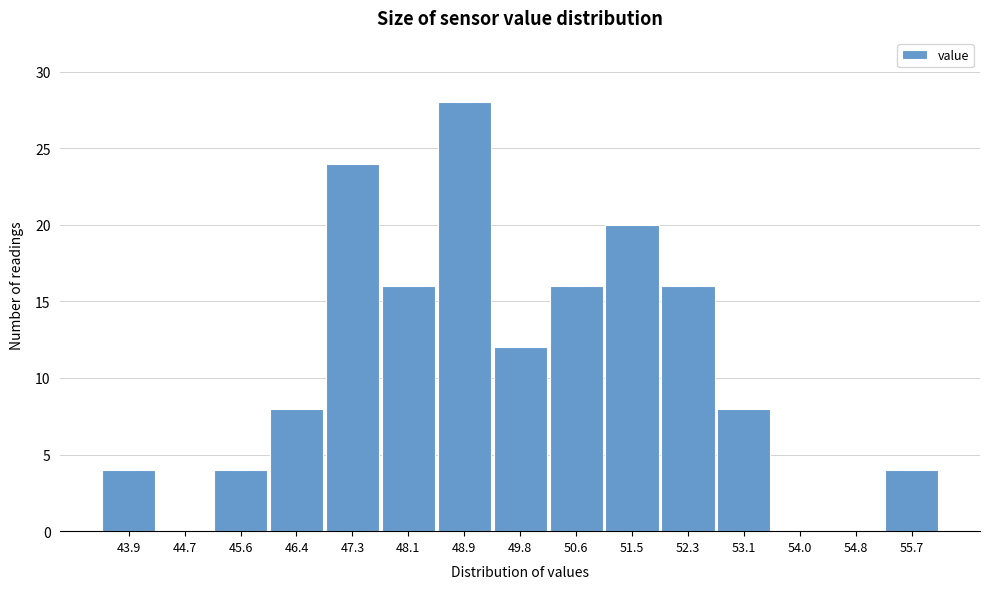

Reading left to right, transcribe all the data shown in this chart.

43.9=4	44.7=0	45.6=4	46.4=8	47.3=24	48.1=16	48.9=28	49.8=12	50.6=16	51.5=20	52.3=16	53.1=8	54.0=0	54.8=0	55.7=4